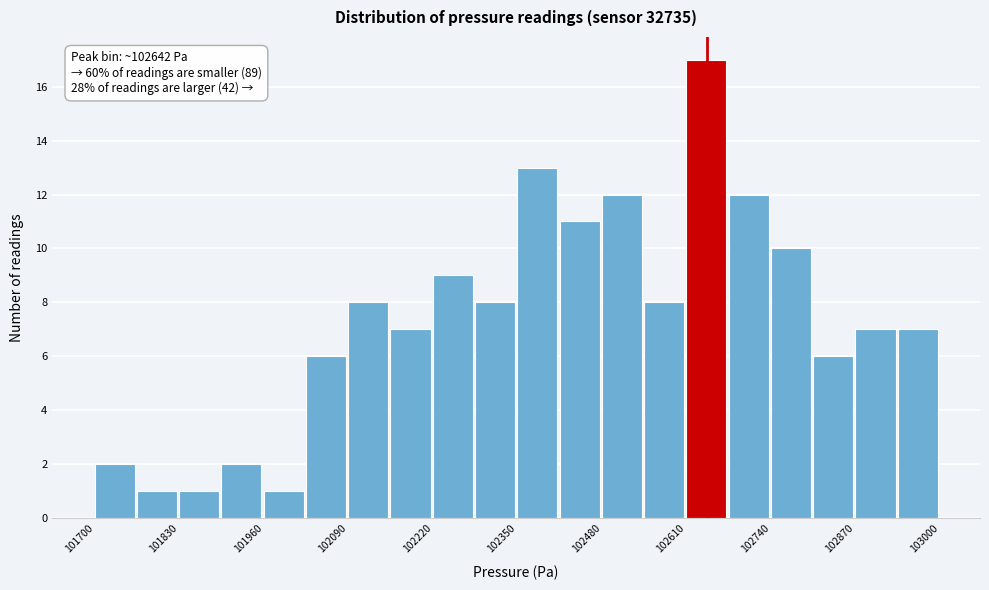

Around what value on the x-axis is the tallest bar? Give the approximate position of its centre, as read against the axis.

102640